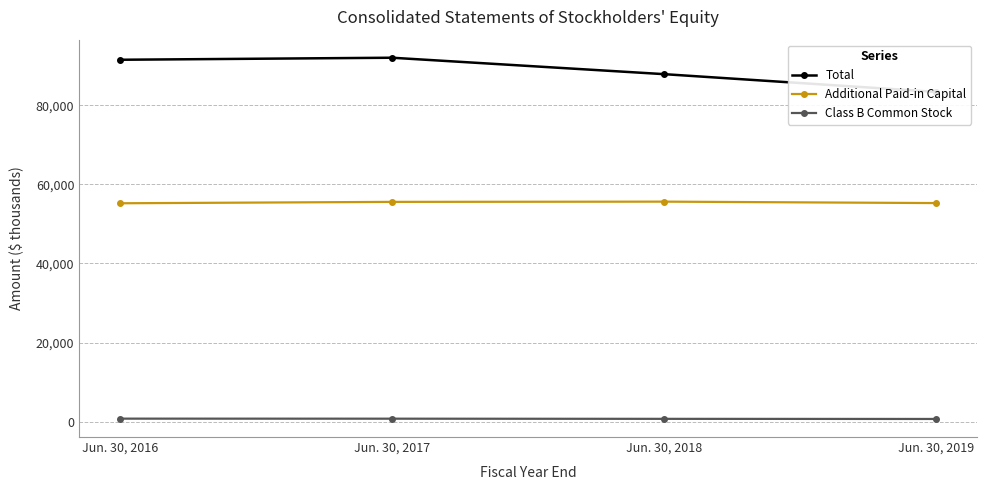

True or false: Class B Common Stock has a value of 762 at Jun. 30, 2017.

True